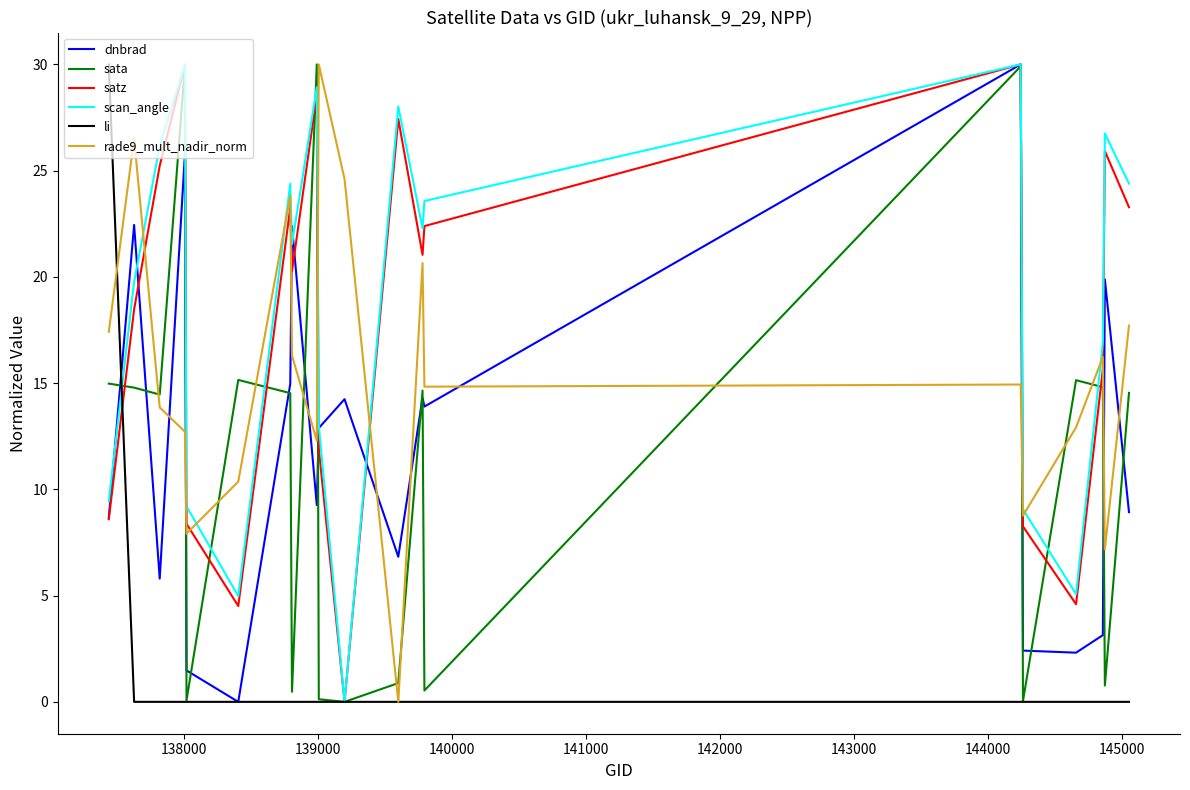

What is the greatest value displayed?

30.0